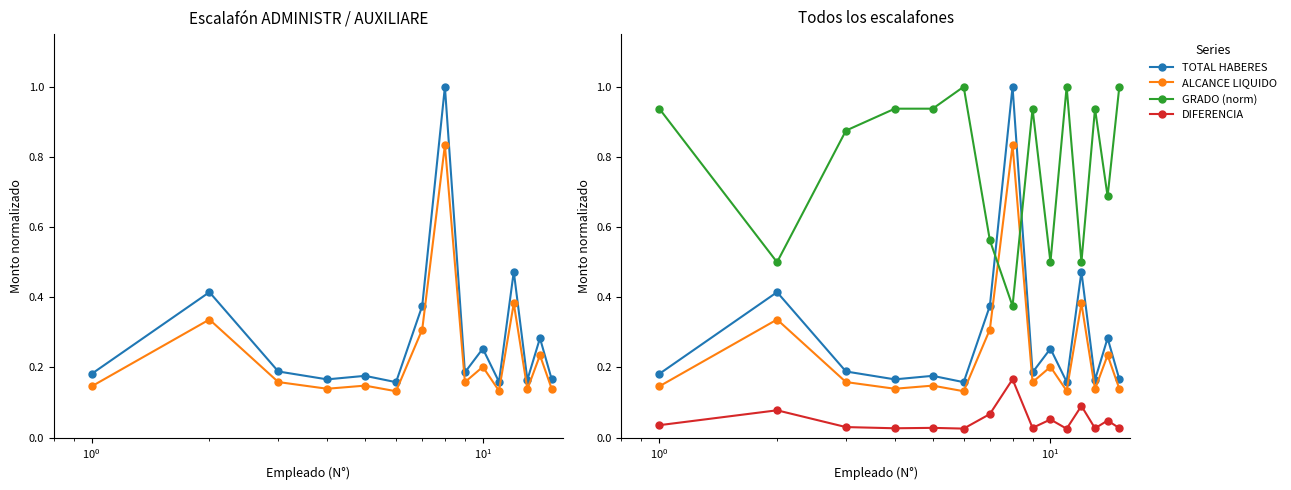

How many interior local valleys does the GRADO (norm) series have?

5